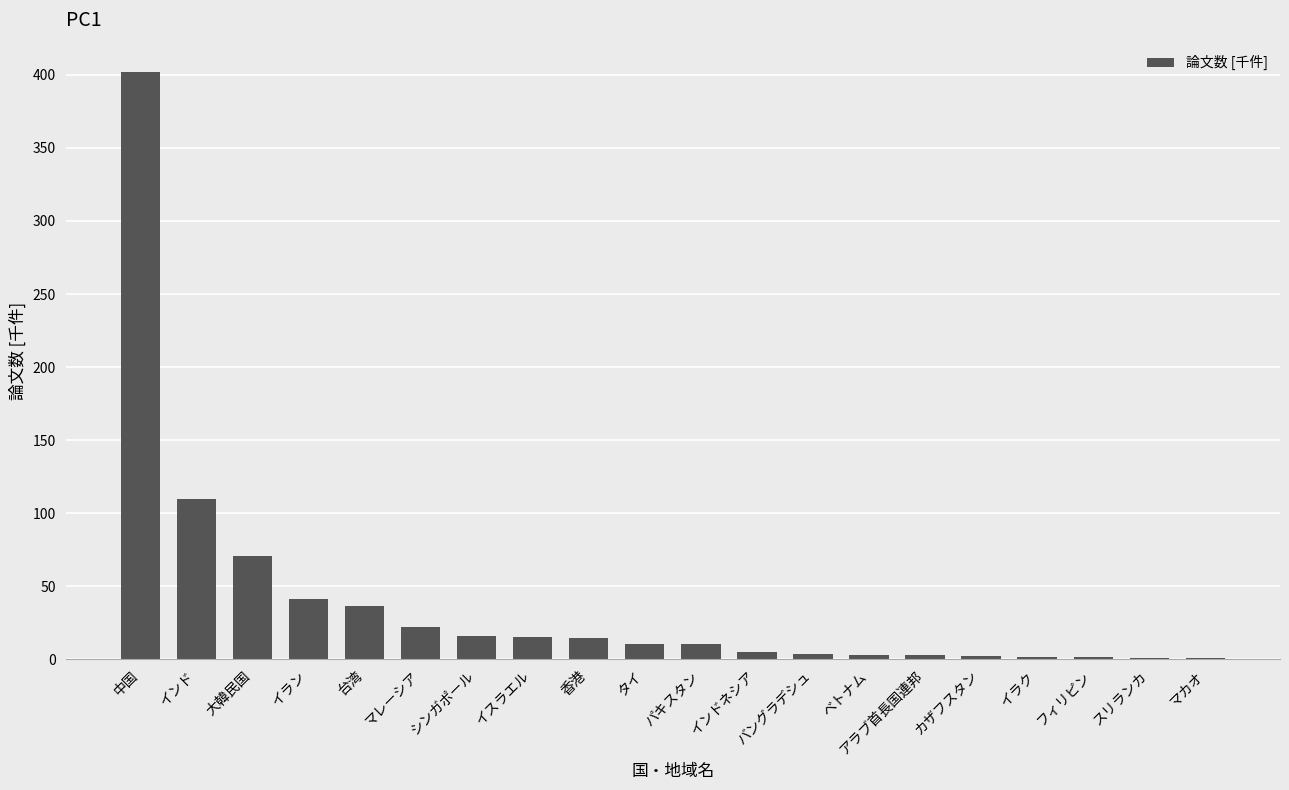

What is the average value?

38.5